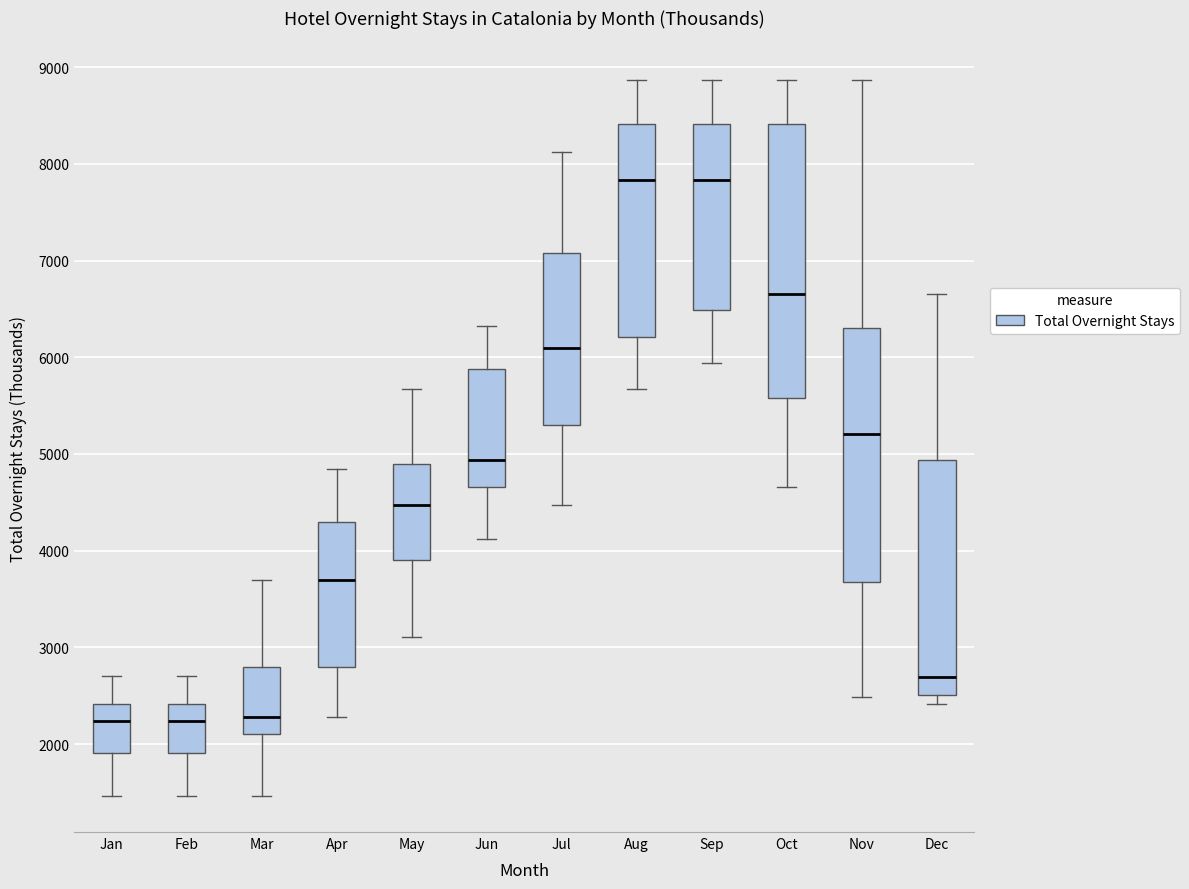

Reading left to right, read every box against the y-axis: the position of its median line, the range the box covers, and the ends of its whiskers. The values are not printed on the chart, so give them approximately, as read against the axis.

Jan: median 2200, box 1900 to 2400, whiskers 1500 to 2700
Feb: median 2200, box 1900 to 2400, whiskers 1500 to 2700
Mar: median 2300, box 2100 to 2800, whiskers 1500 to 3700
Apr: median 3700, box 2800 to 4300, whiskers 2300 to 4800
May: median 4500, box 3900 to 4900, whiskers 3100 to 5700
Jun: median 4900, box 4700 to 5900, whiskers 4100 to 6300
Jul: median 6100, box 5300 to 7100, whiskers 4500 to 8100
Aug: median 7800, box 6200 to 8400, whiskers 5700 to 8900
Sep: median 7800, box 6500 to 8400, whiskers 5900 to 8900
Oct: median 6700, box 5600 to 8400, whiskers 4700 to 8900
Nov: median 5200, box 3700 to 6300, whiskers 2500 to 8900
Dec: median 2700, box 2500 to 4900, whiskers 2400 to 6700